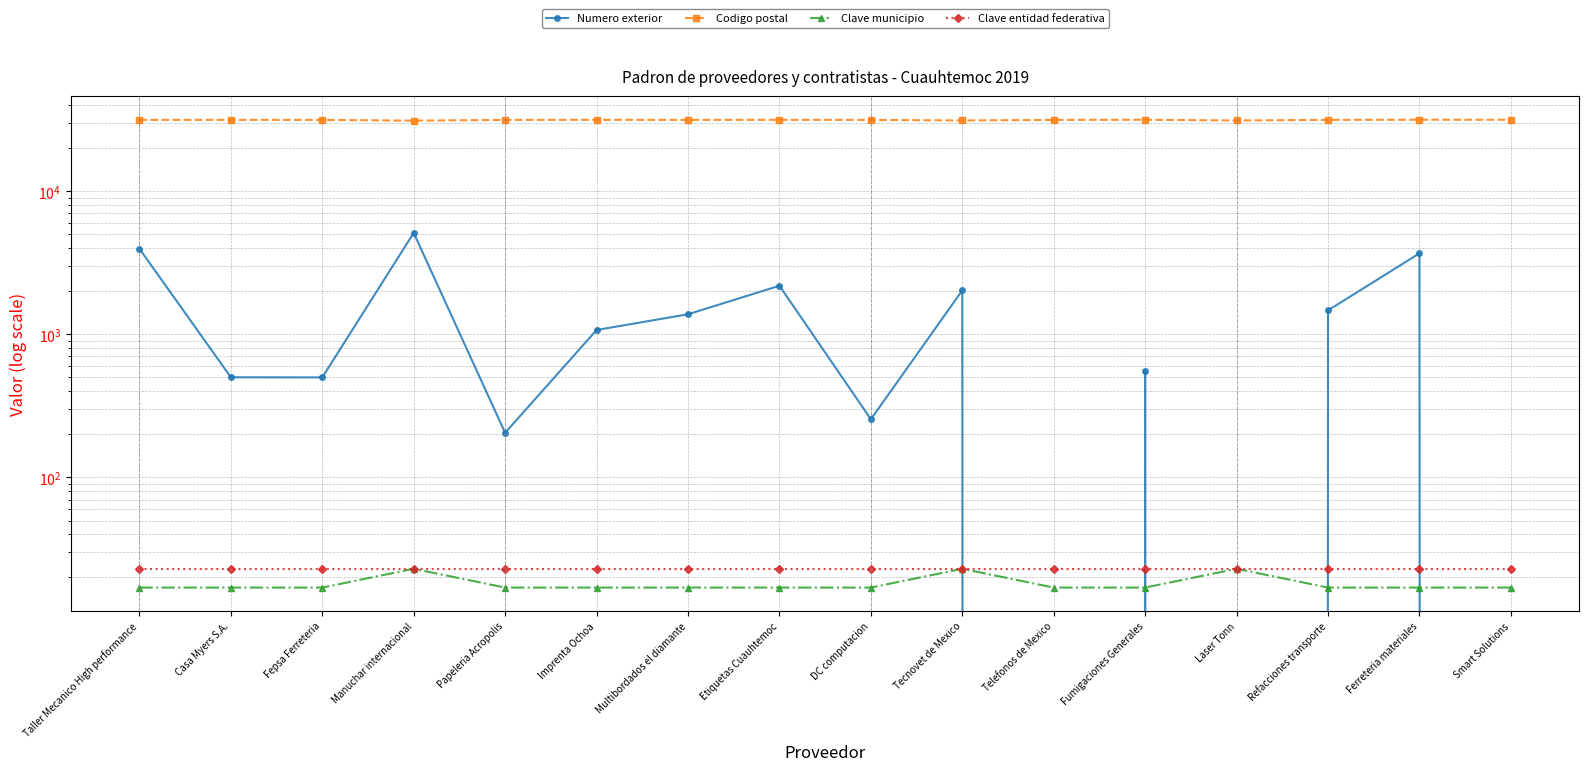

Between Tecnovet de Mexico and Fumigaciones Generales, which series saw the biggest shift?

Numero exterior